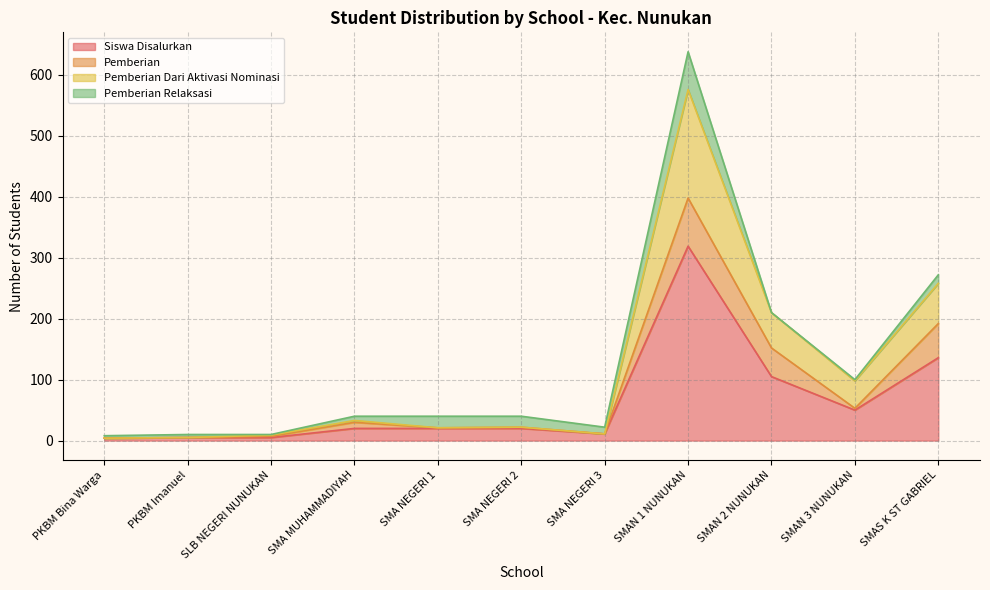

What is the minimum value shown in the chart?

4